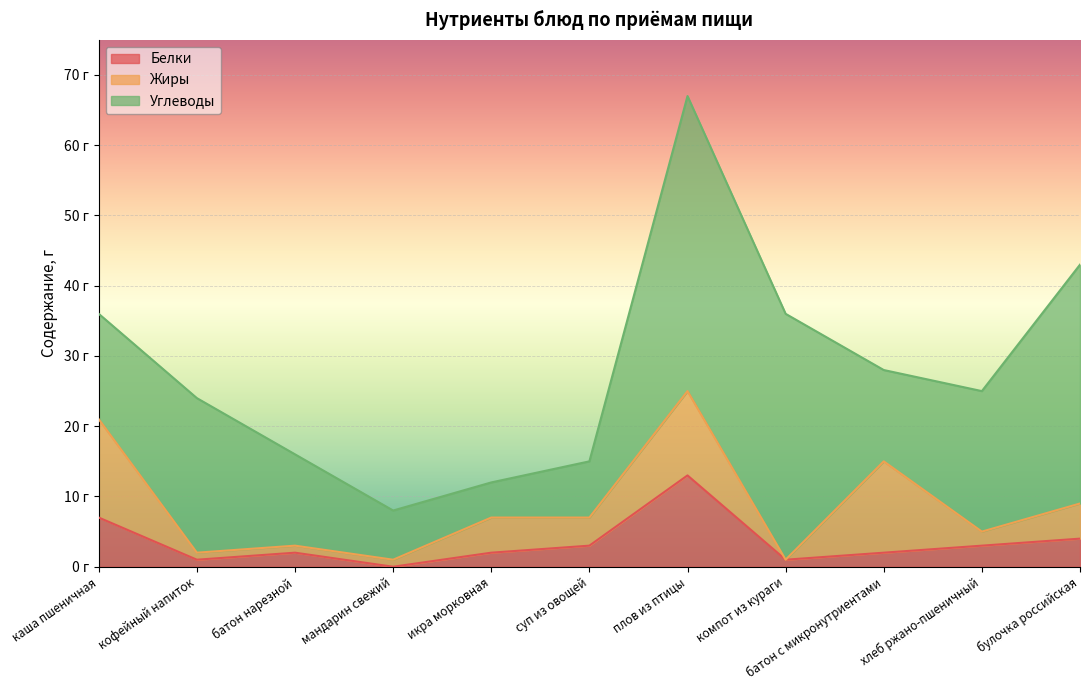

Reading right to left, transcribe all the data shown in this chart.

Белки: 4	3	2	1	13	3	2	0	2	1	7
Жиры: 5	2	13	0	12	4	5	1	1	1	14
Углеводы: 34	20	13	35	42	8	5	7	13	22	15